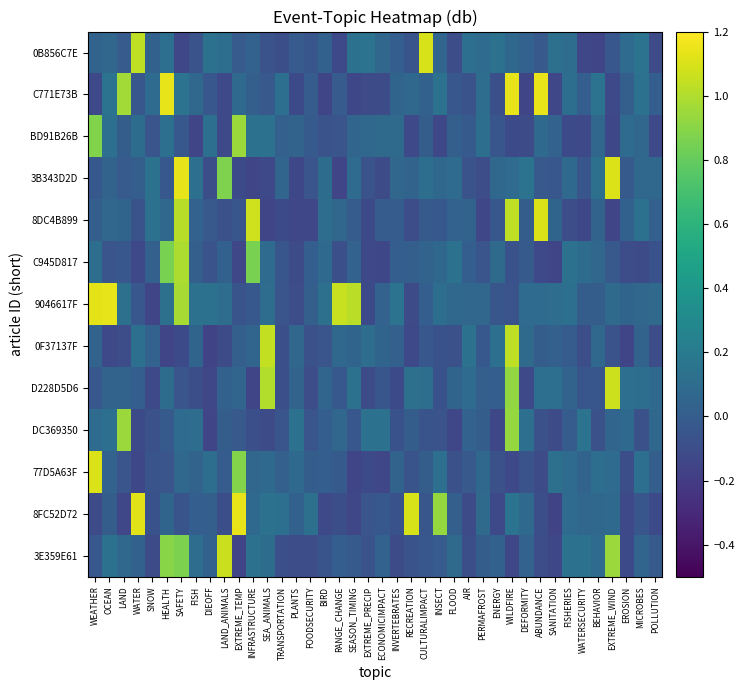

At DIEOFF, list the series in order from largest to smallest.

9046617F, 0B856C7E, BD91B26B, 77D5A63F, 3E359E61, 8FC52D72, 8DC4B899, C771E73B, C945D817, 3B343D2D, D228D5D6, DC369350, 0F37137F